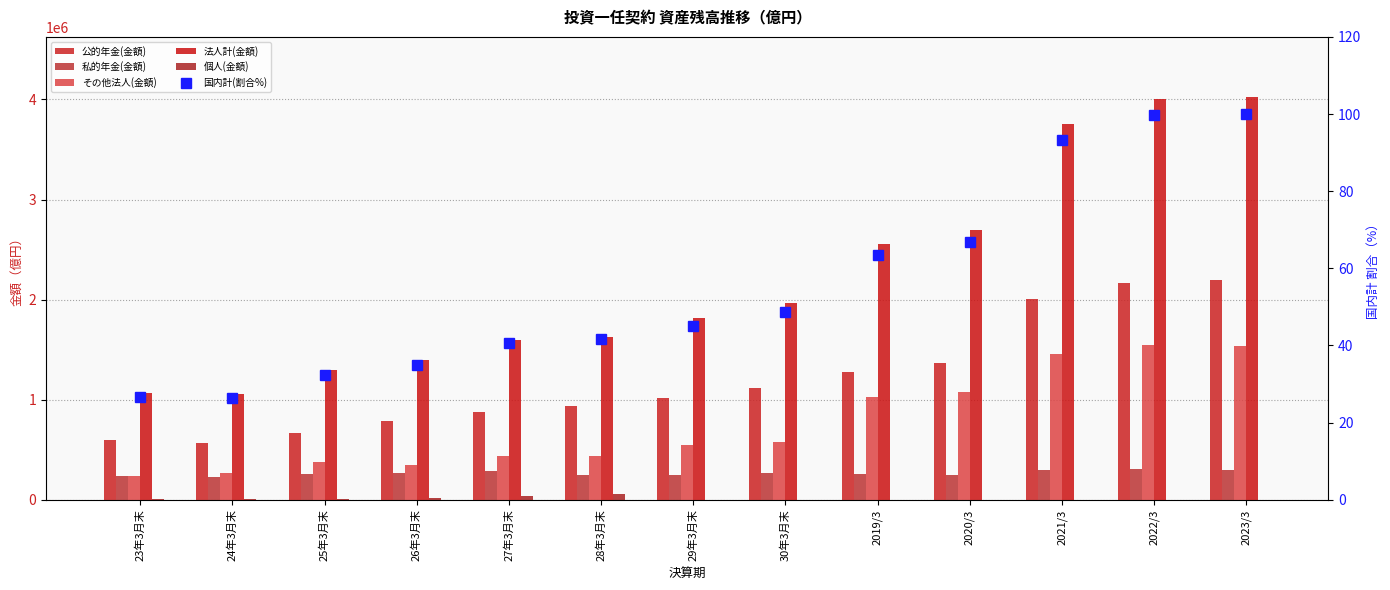

How many groups of bars are there?

13